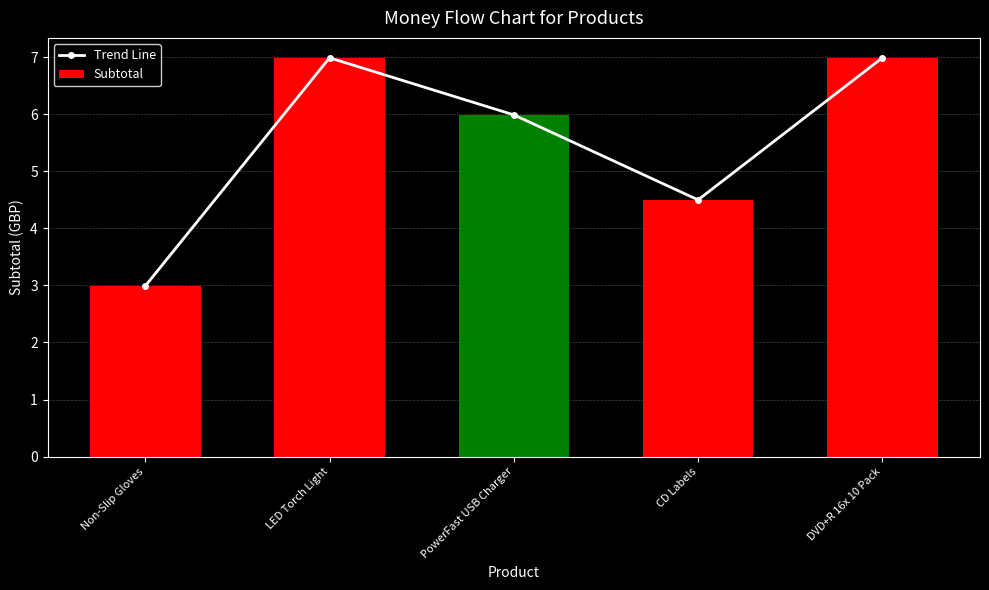

What is the maximum value shown in the chart?

7.0